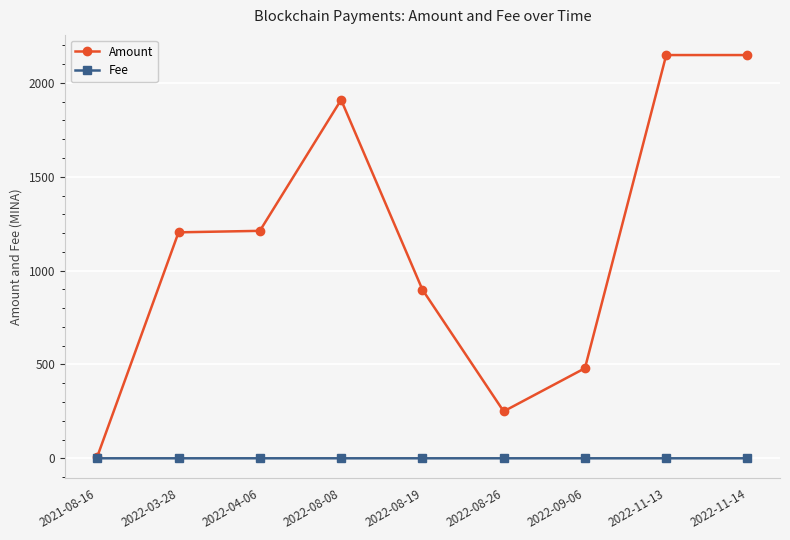

At 2022-08-26, list the series in order from smallest to largest.

Fee, Amount